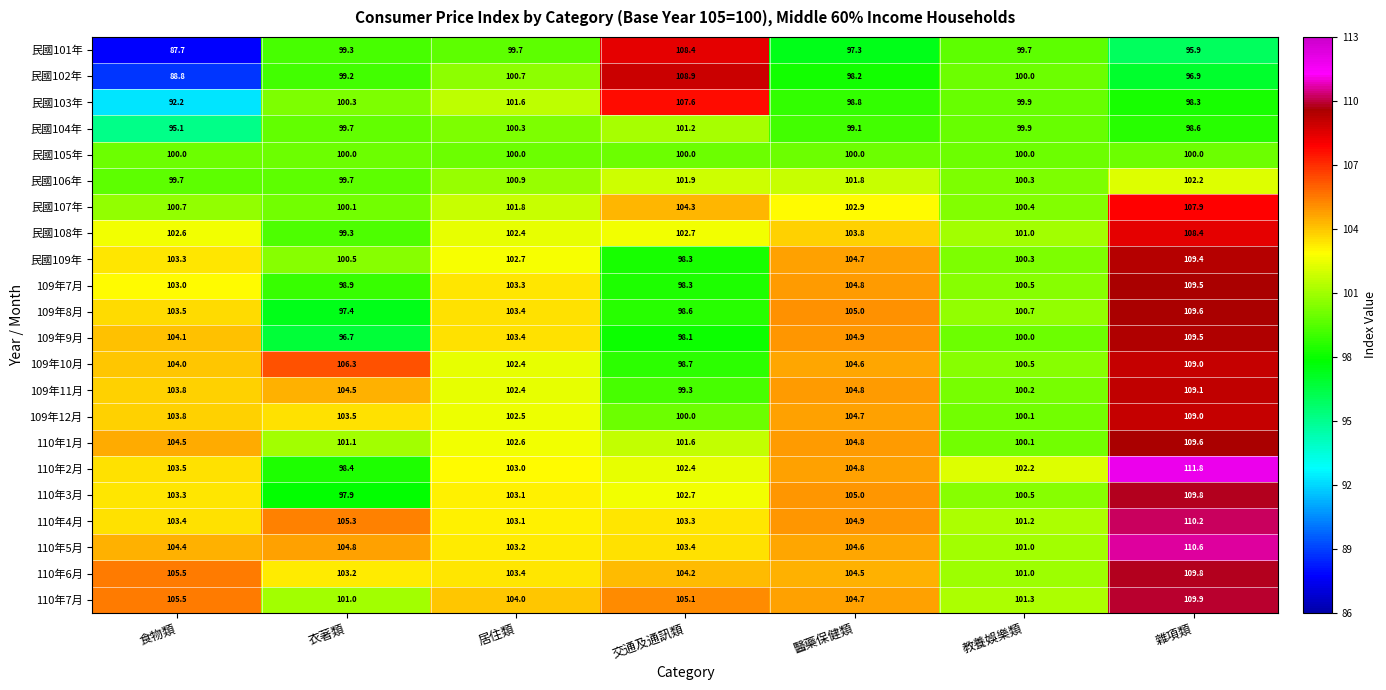

True or false: 民國102年 has a value of 108.9 at 交通及通訊類.

True